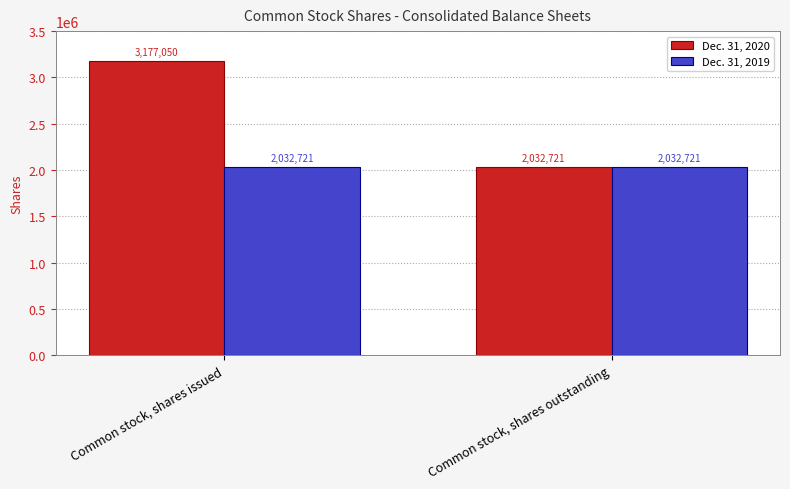

List the labels in order of Dec. 31, 2020 value, largest first.

Common stock, shares issued, Common stock, shares outstanding